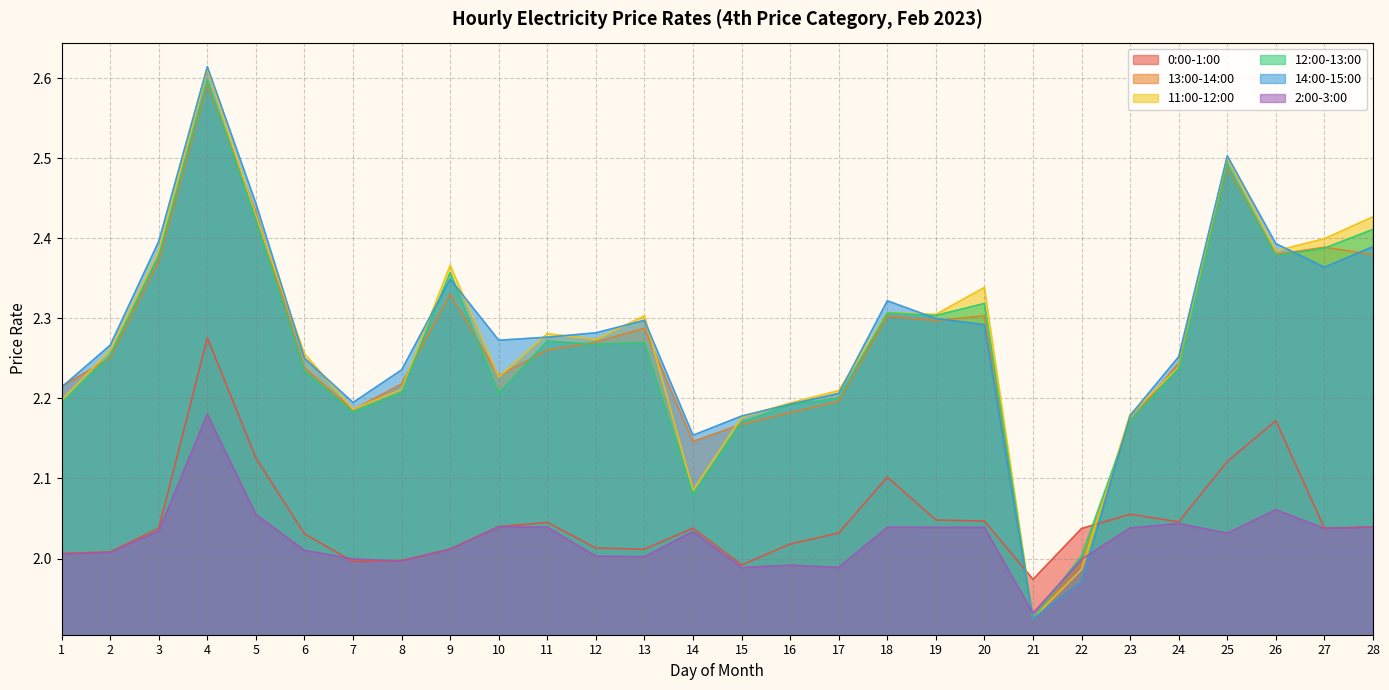

In 14:00-15:00, how many points are lower than both neighbors (excluding endpoints)?

5